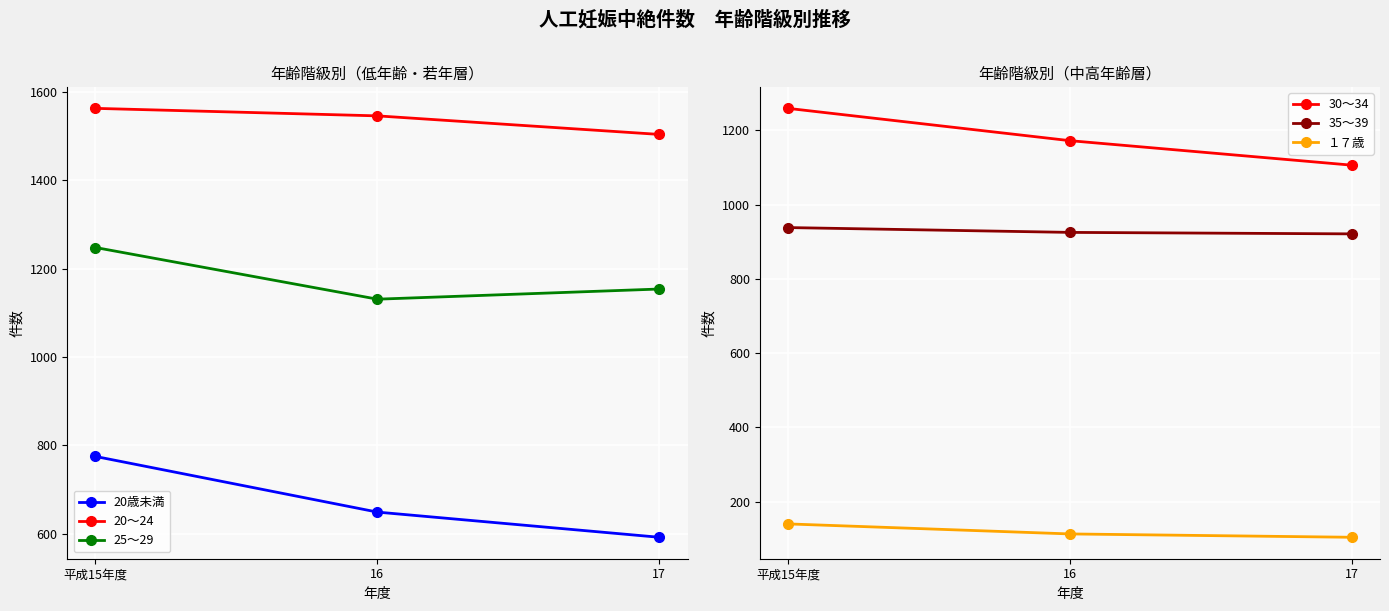

Between 16 and 平成15年度, which is larger?

平成15年度